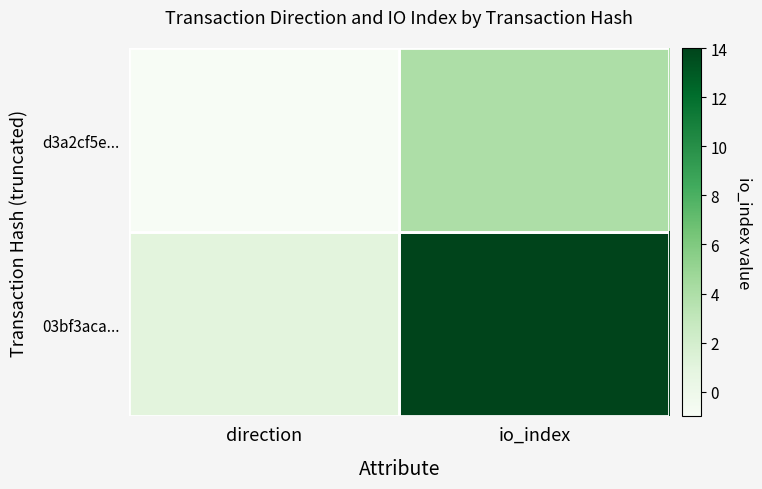

How many series are shown in this chart?

2